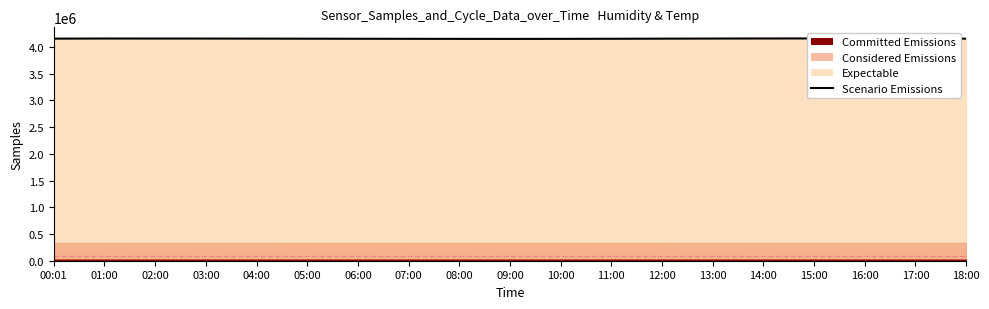

Which category has the lowest value across all series?

09:00